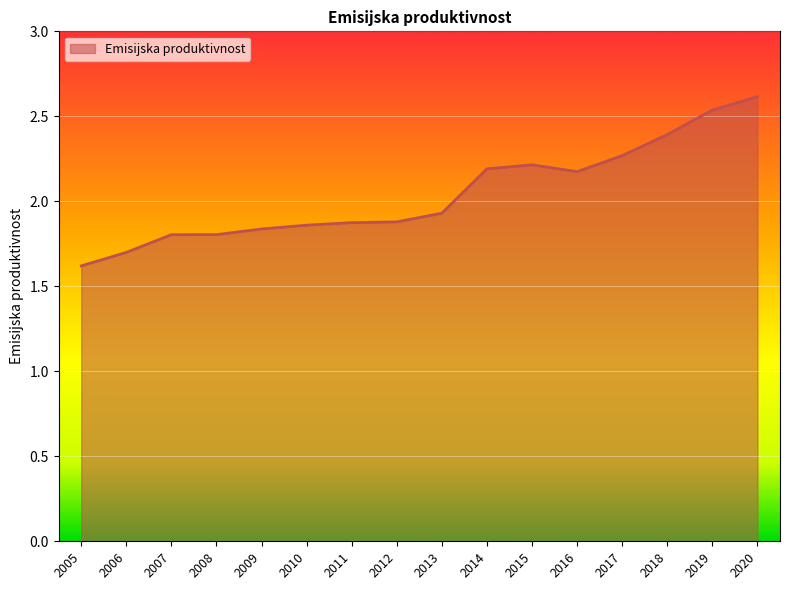

What is the average value?

2.0